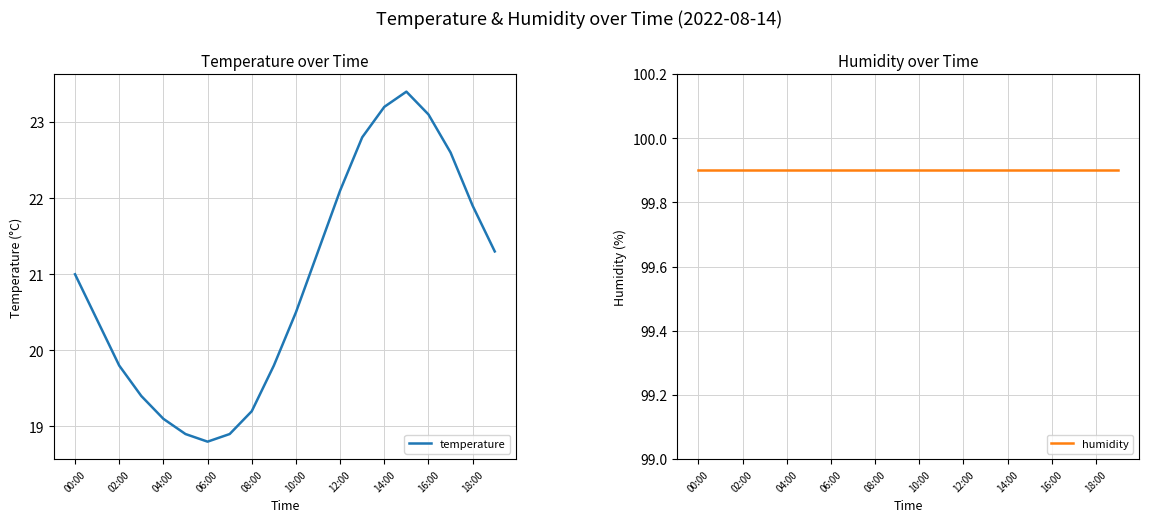

At which label is temperature closest to 21?

00:00